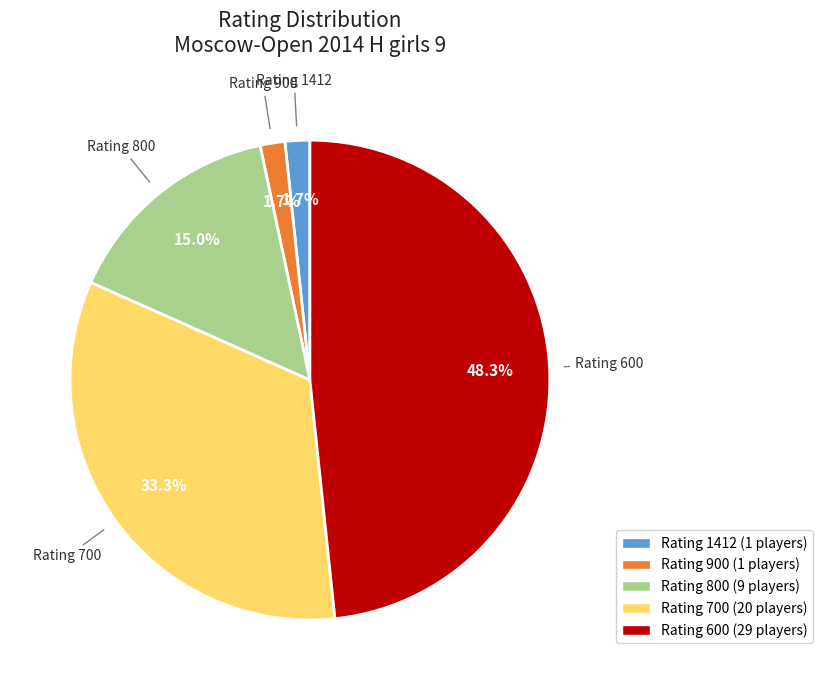

Does any single category account for the majority?

No